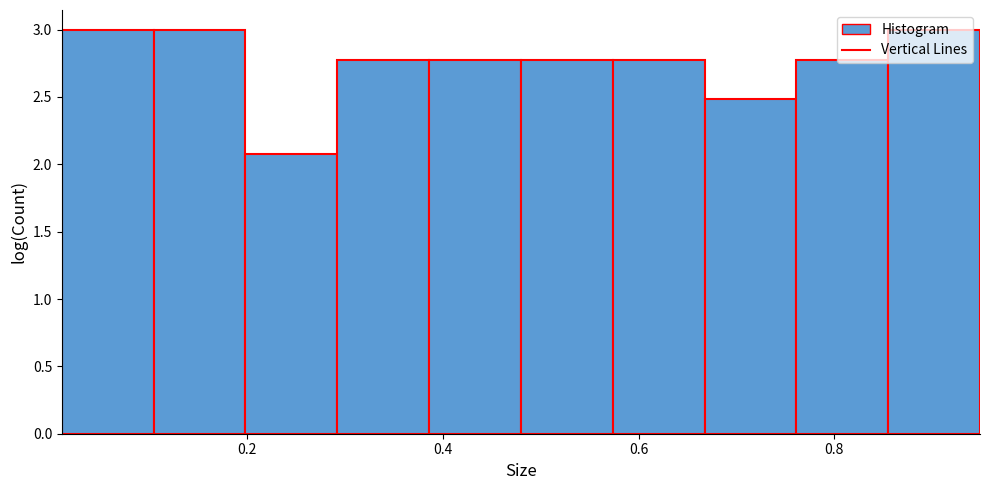

Reading left to right, transcribe this chart: for each bar, give the range it covers on the x-axis and its height. Neither the bar edges nor the heights are printed on the chart, so give them approximately, as read against the axes.

0.02 to 0.10: 3.00
0.10 to 0.20: 3.00
0.20 to 0.30: 2.10
0.30 to 0.38: 2.75
0.38 to 0.48: 2.75
0.48 to 0.58: 2.75
0.58 to 0.66: 2.75
0.66 to 0.76: 2.50
0.76 to 0.86: 2.75
0.86 to 0.94: 3.00